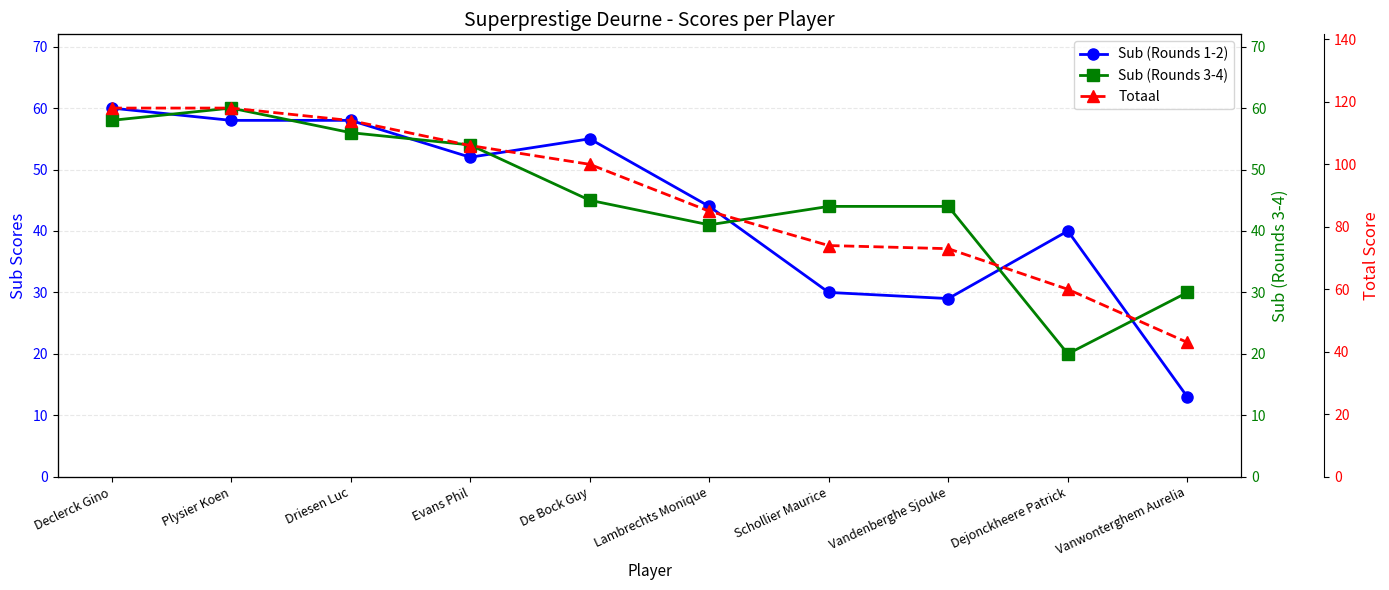

What is the difference between the maximum and second lowest values in the Sub (Rounds 3-4) series?

30